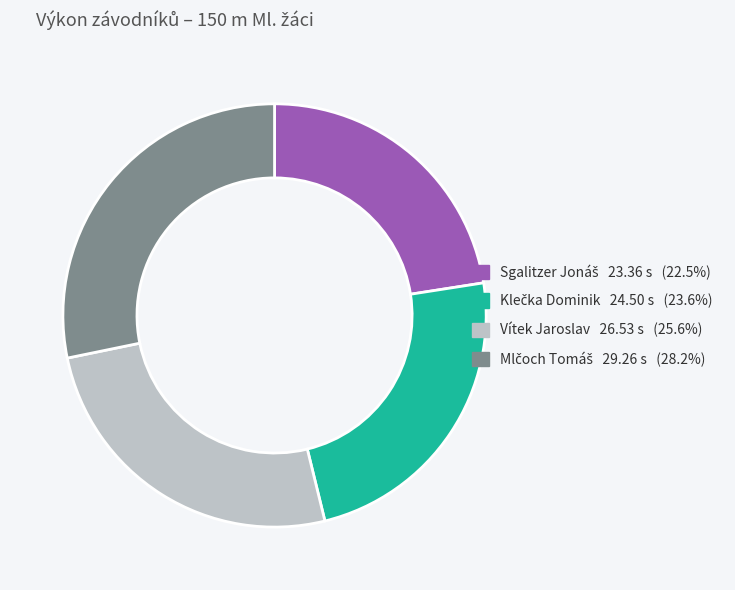

Is there a majority slice in this chart?

No